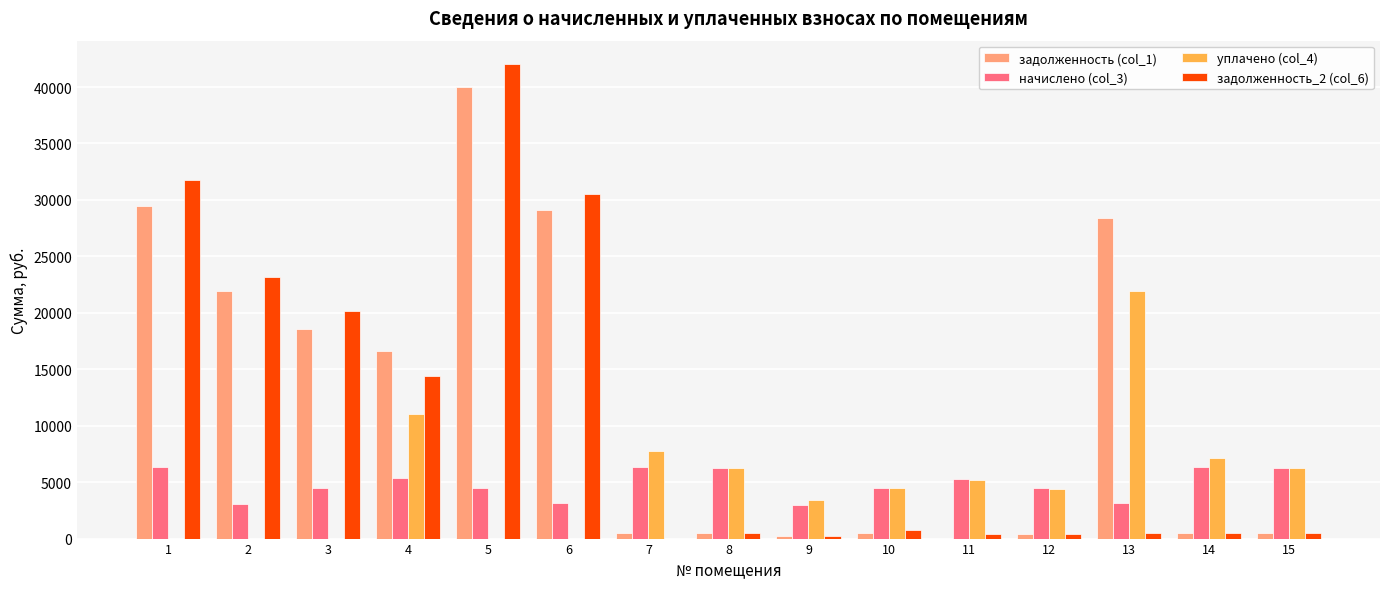

What is the greatest value displayed?

42005.8